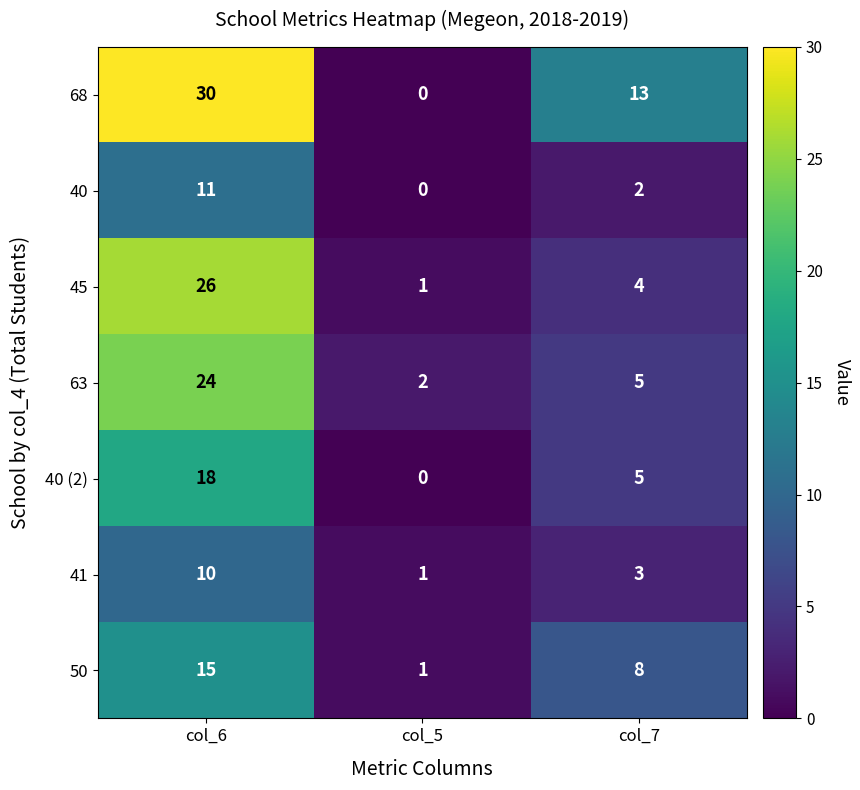

What is the spread (max minus min) of values at col_6?

20